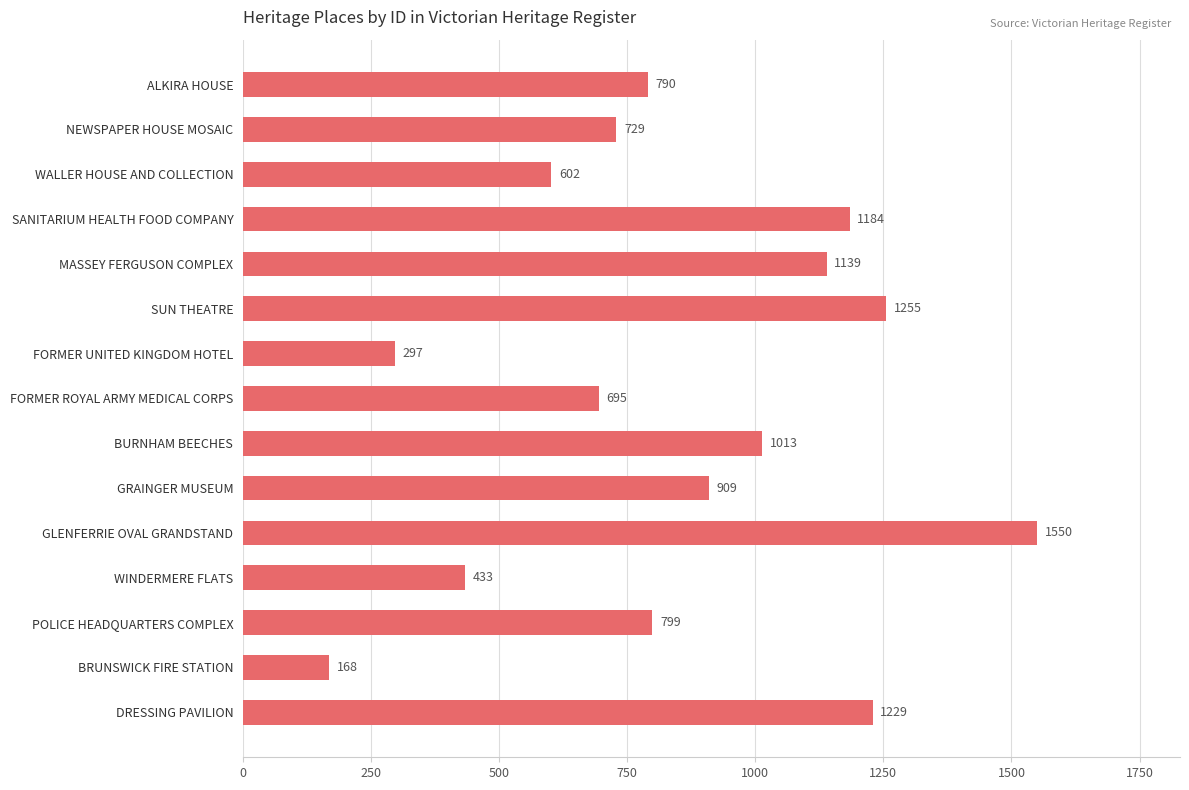

Where is the data nearest to the value 859?

GRAINGER MUSEUM